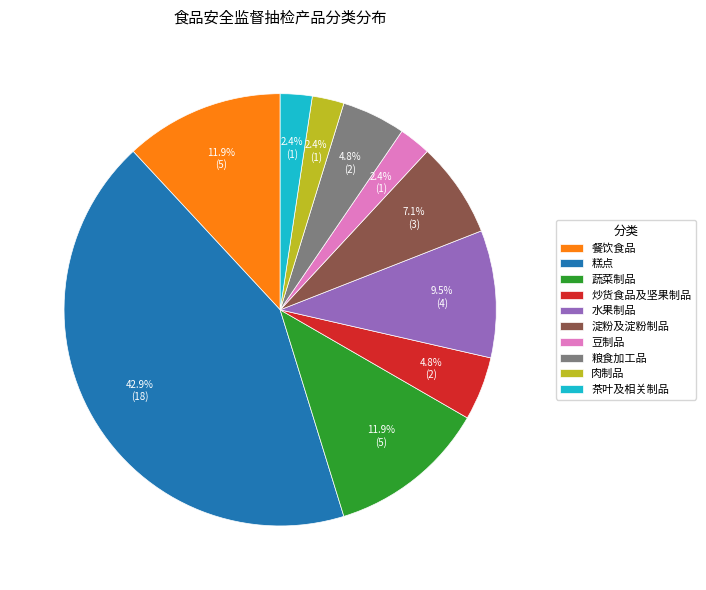

Count the number of slices in the pie.

10